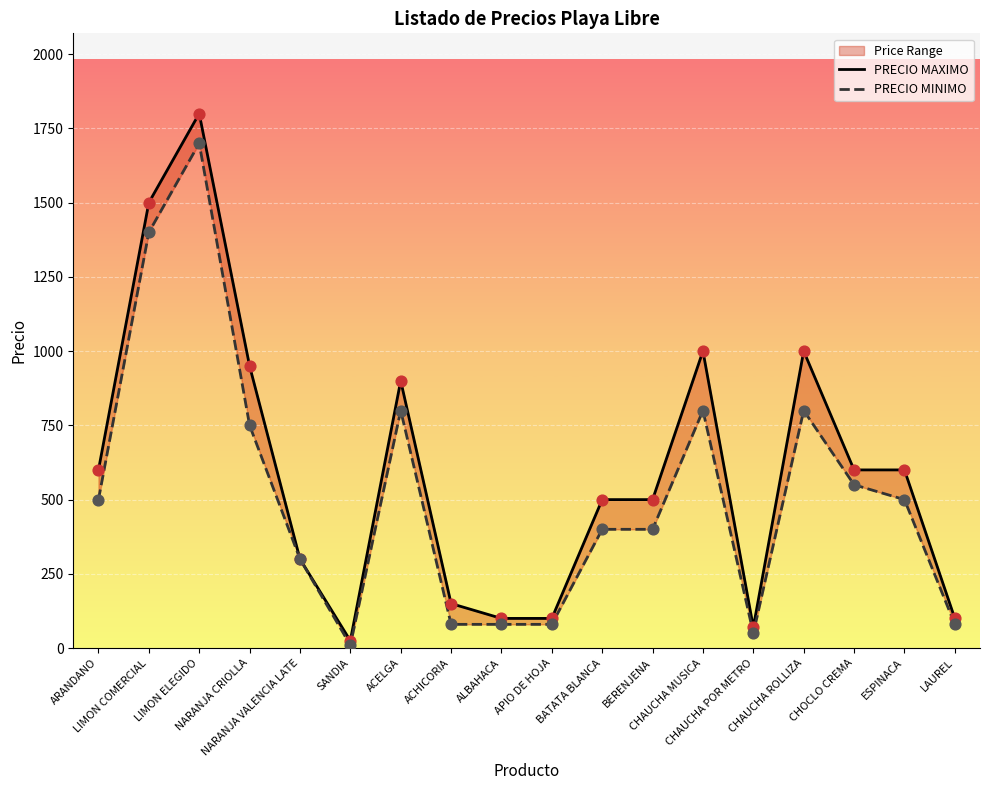

At how many categories does at least one series exceed 1175?

2